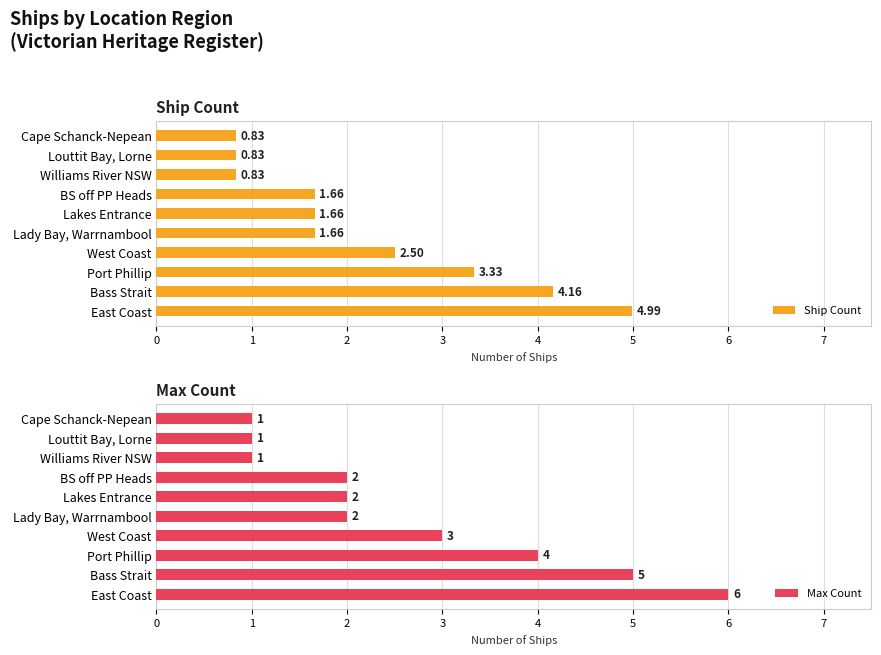

Rank the series by their maximum value, from lowest to highest.

Ship Count, Max Count